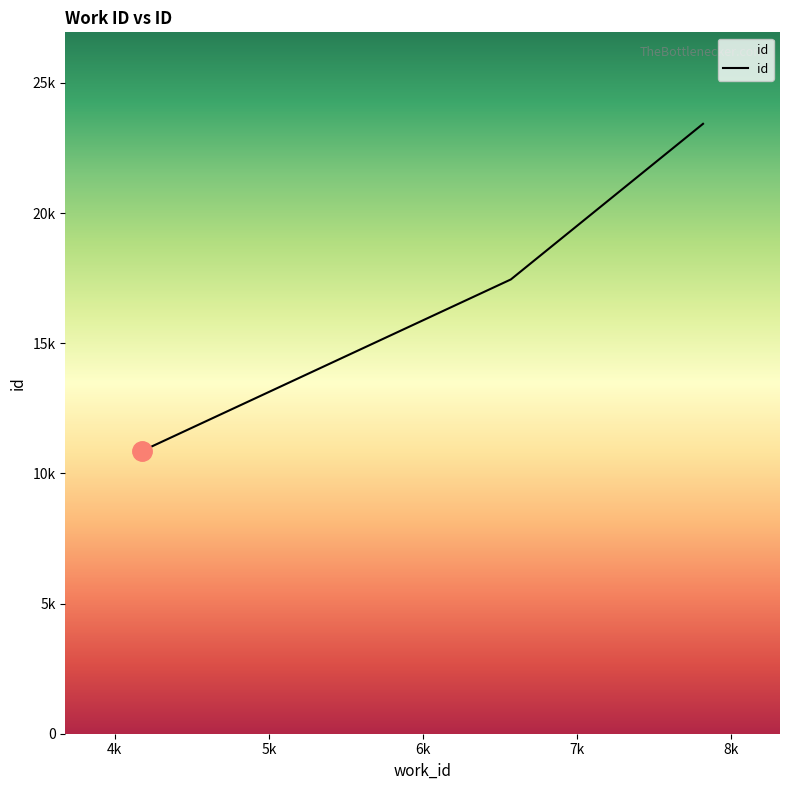

Does the chart have visible grid lines?

No